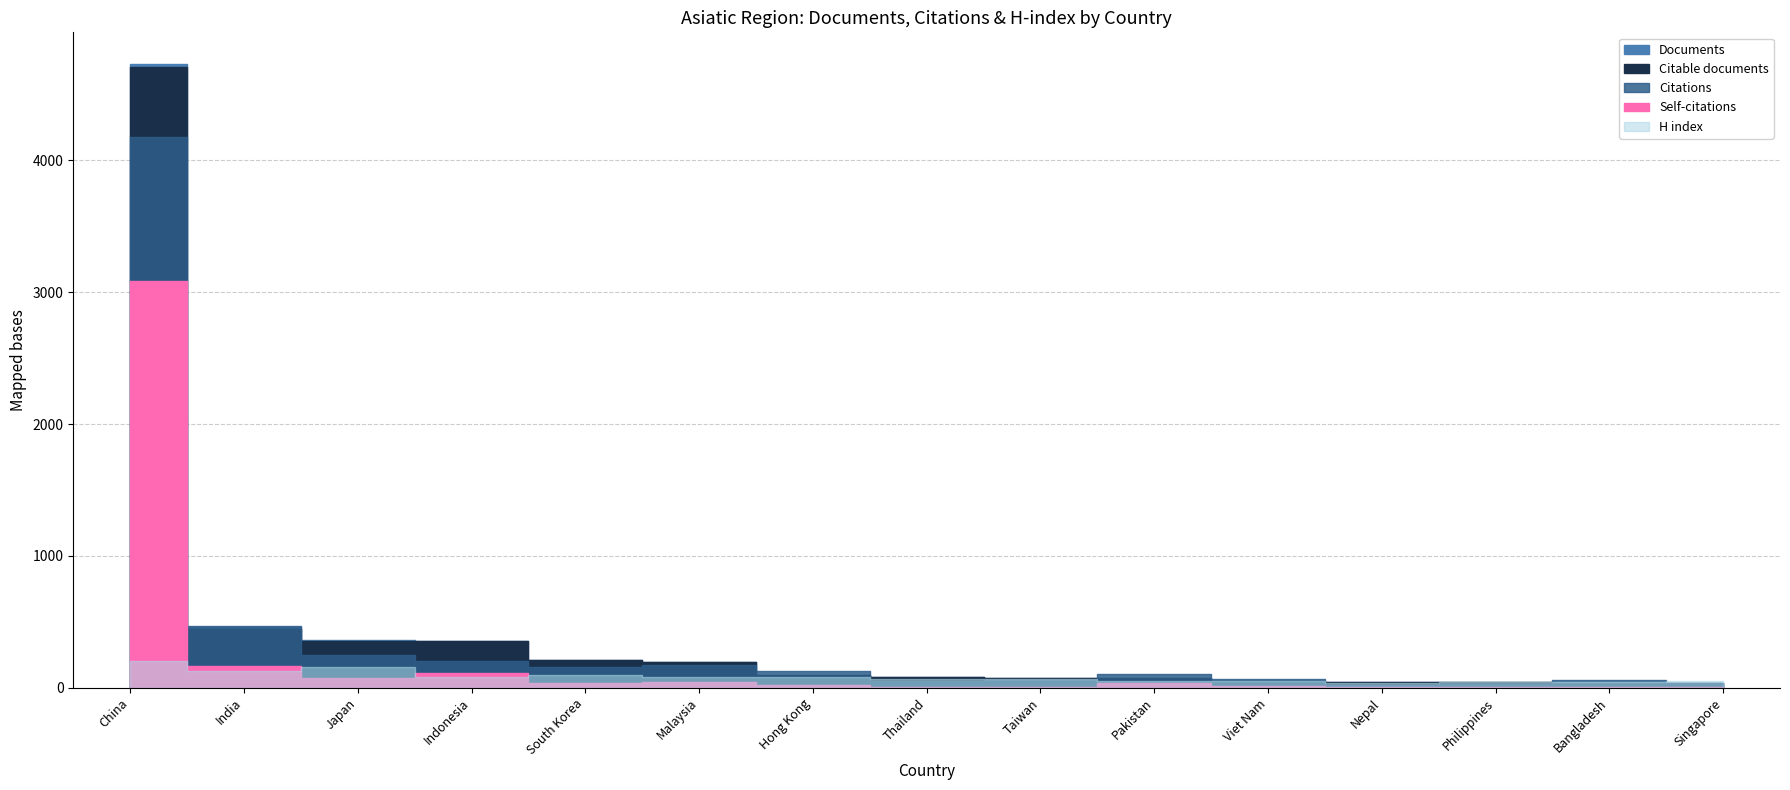

Rank the series at South Korea from lowest to highest value.

Self-citations, H index, Citations, Documents, Citable documents